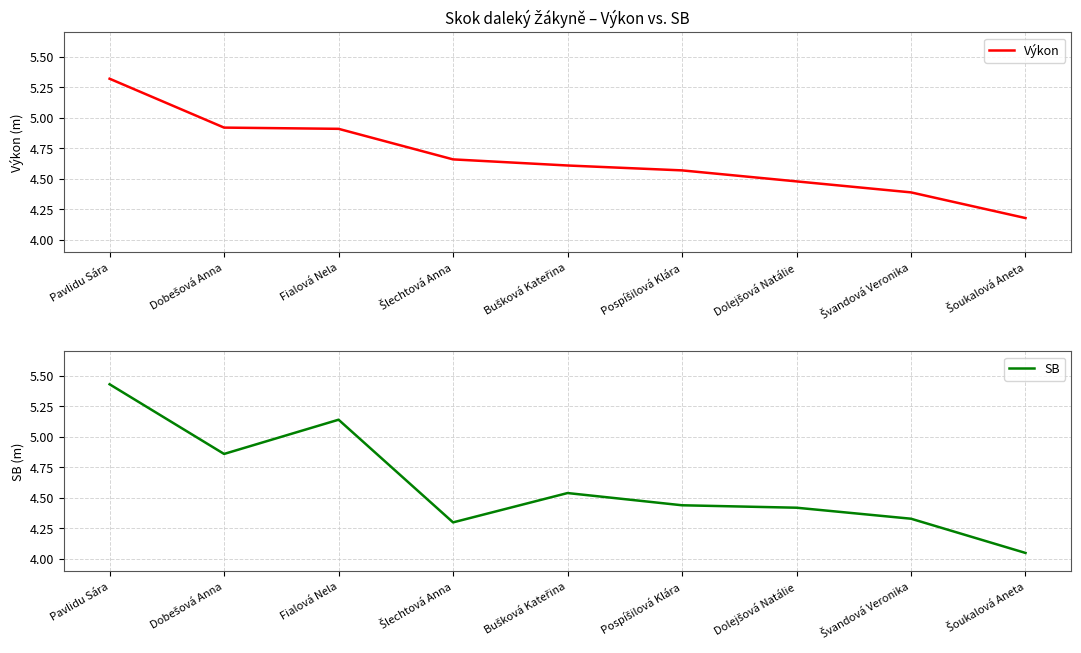

Where is SB nearest to the value 4?

Šoukalová Aneta